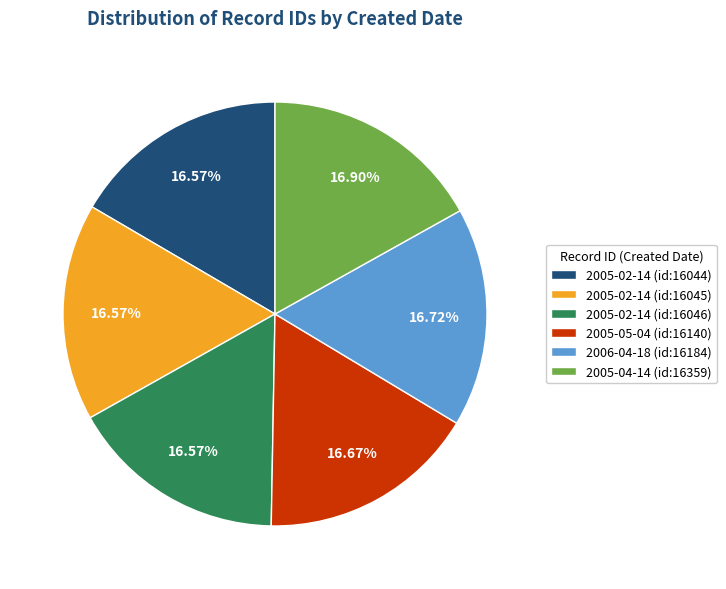

Do 2005-02-14 (id:16046) and 2005-02-14 (id:16044) together represent more than half of the pie?

No